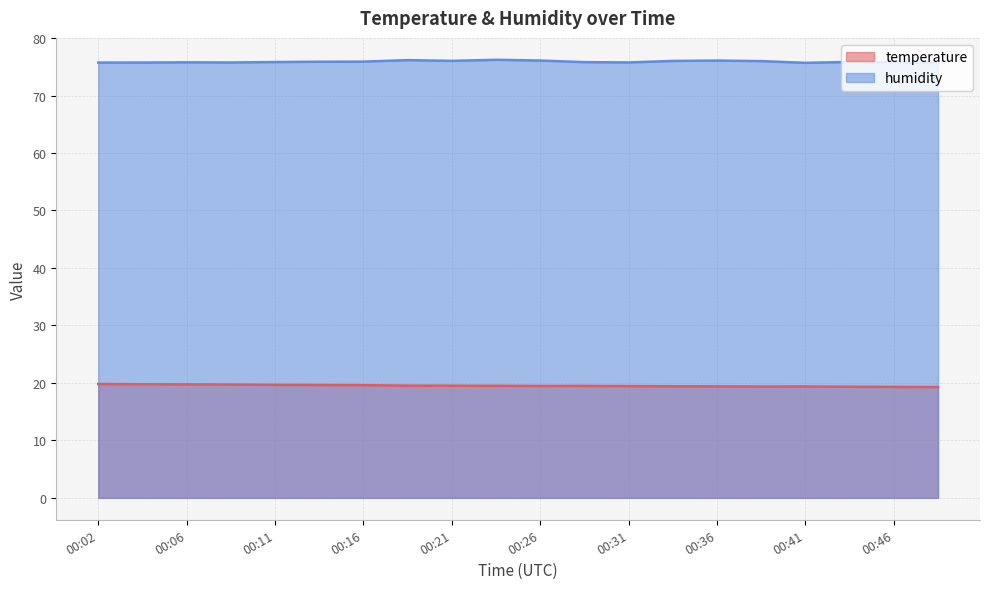

What is the value of the humidity point at the 11th from the left?

76.1